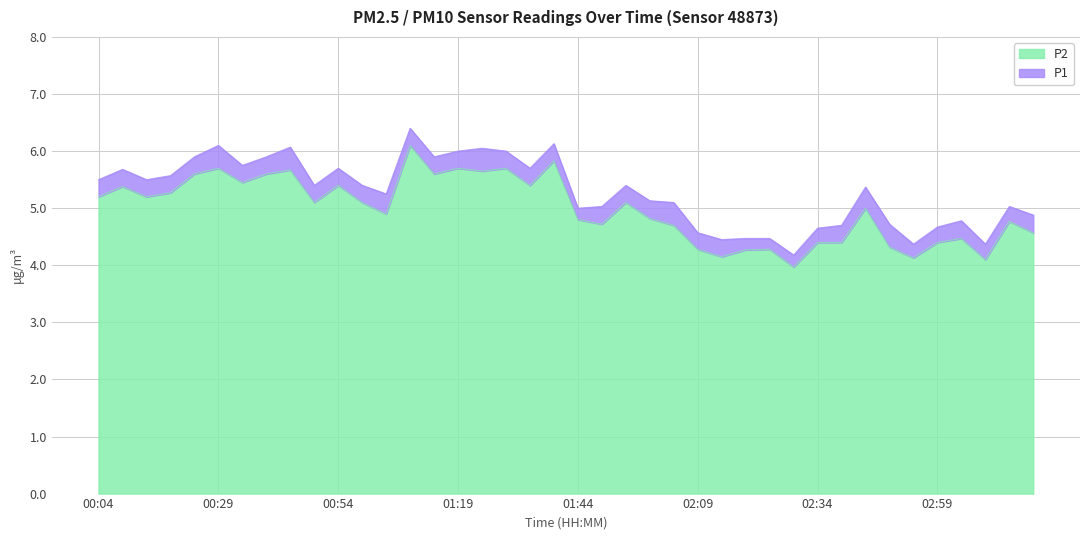

How many lines are shown in the chart?

2